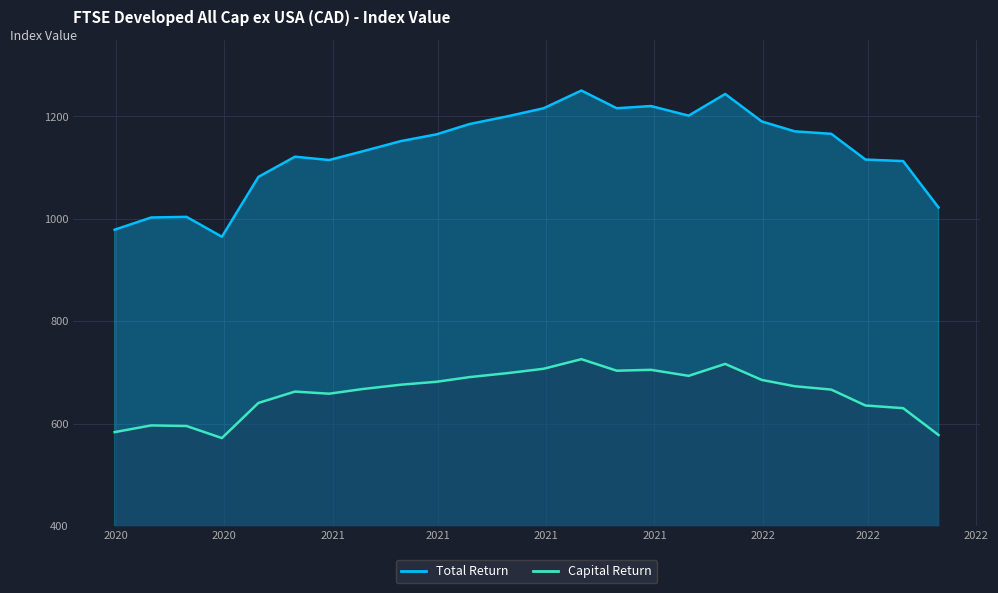

What is the smallest value displayed?

571.8